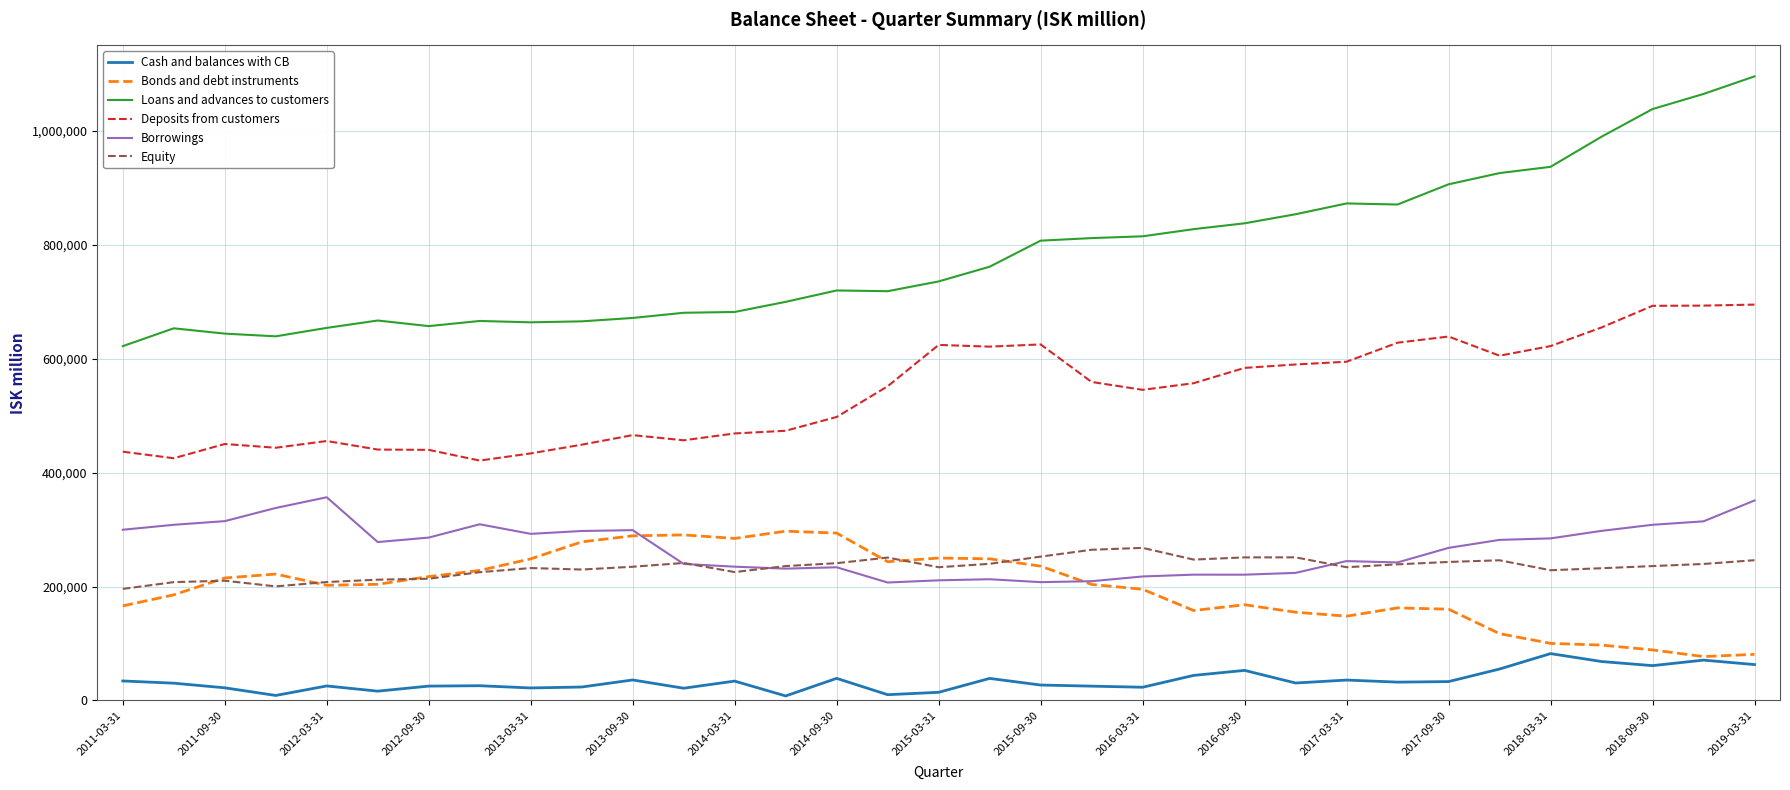

Which series has the largest range (max minus min)?

Loans and advances to customers